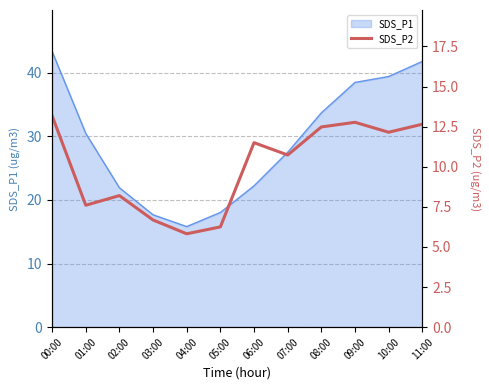

The value of SDS_P1 at 11:00 is 41.8. True or false?

True